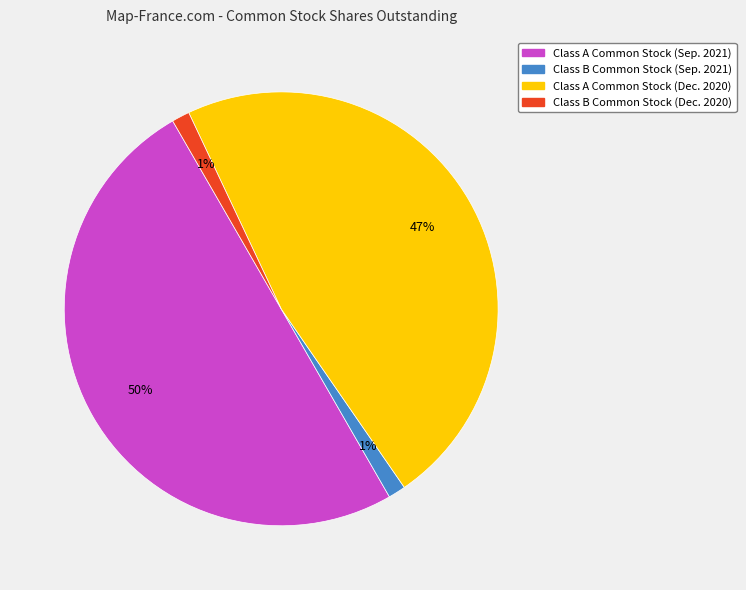

Count the number of slices in the pie.

4